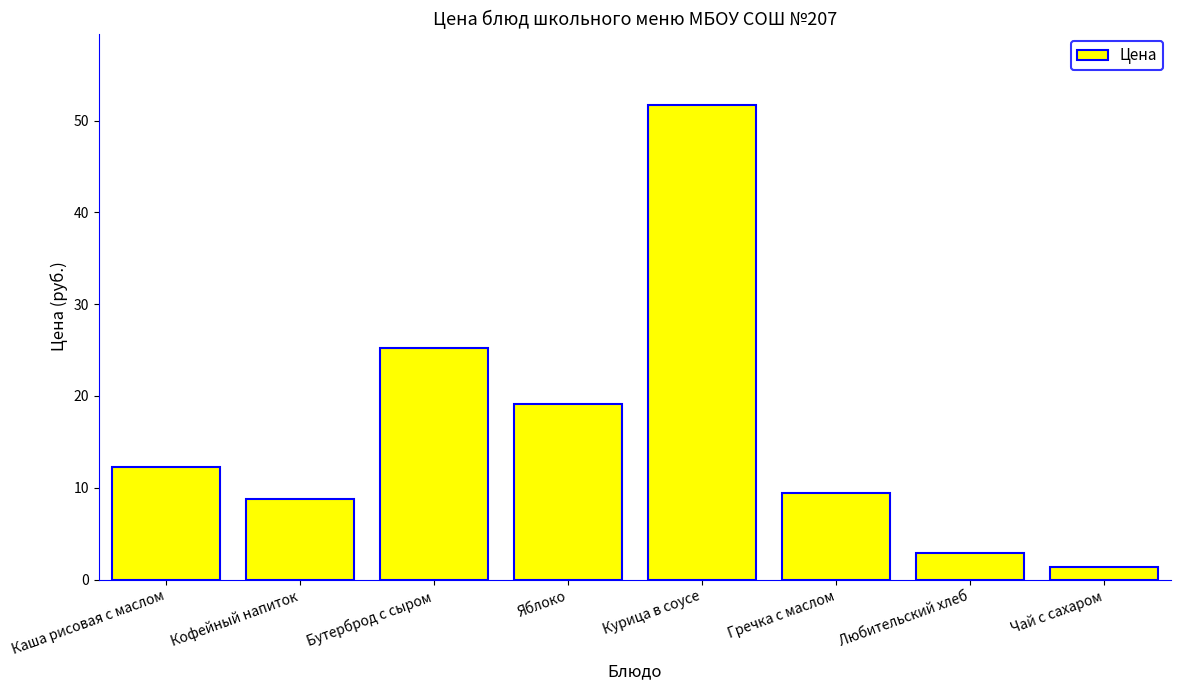

Count the number of categories in the chart.

8